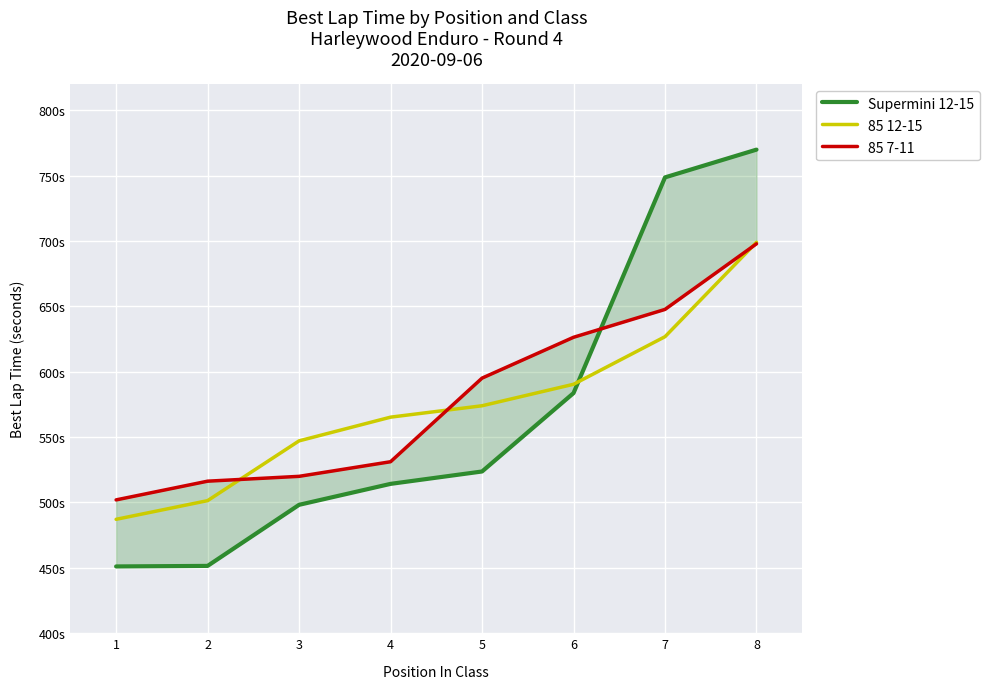

What is the minimum value for 85 7-11?

502.0